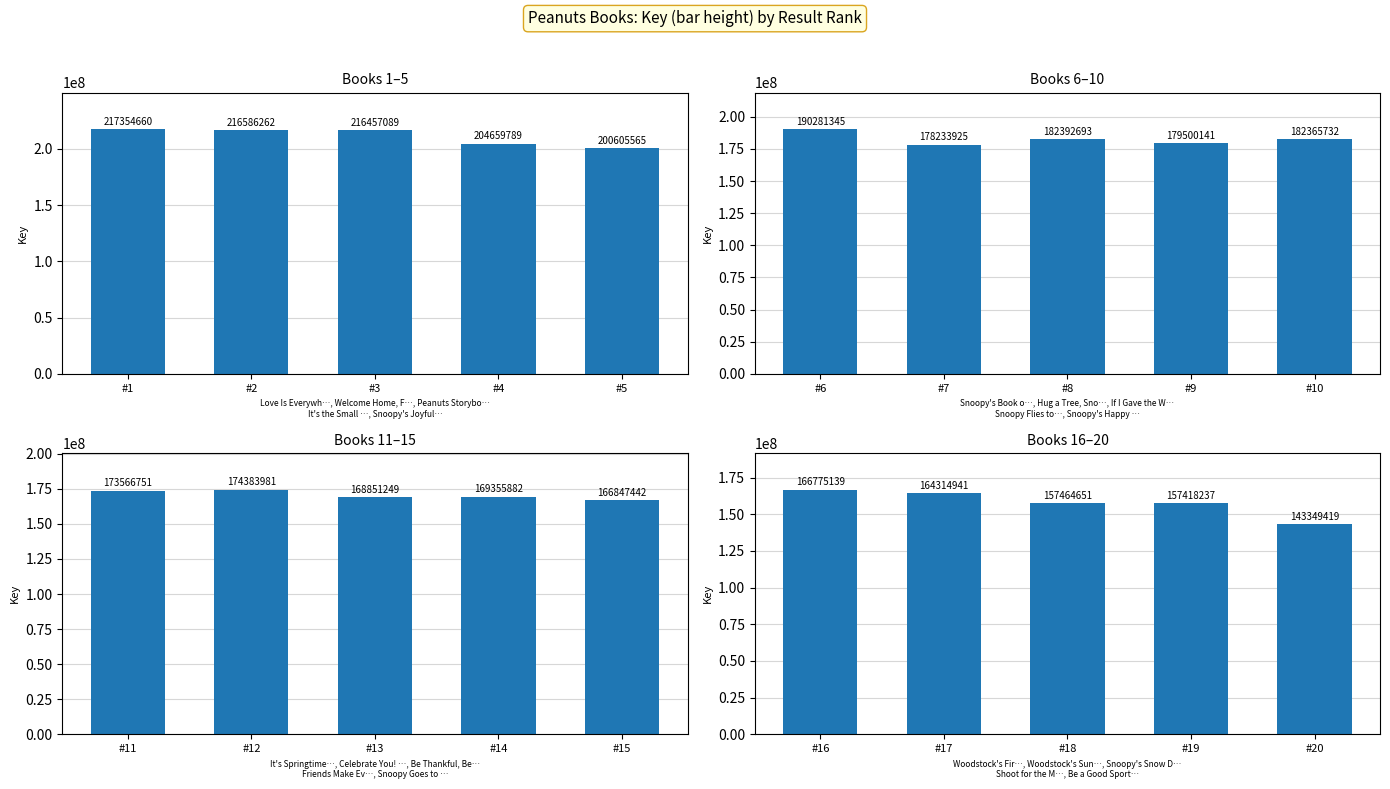

Count the number of data series in this chart.

4